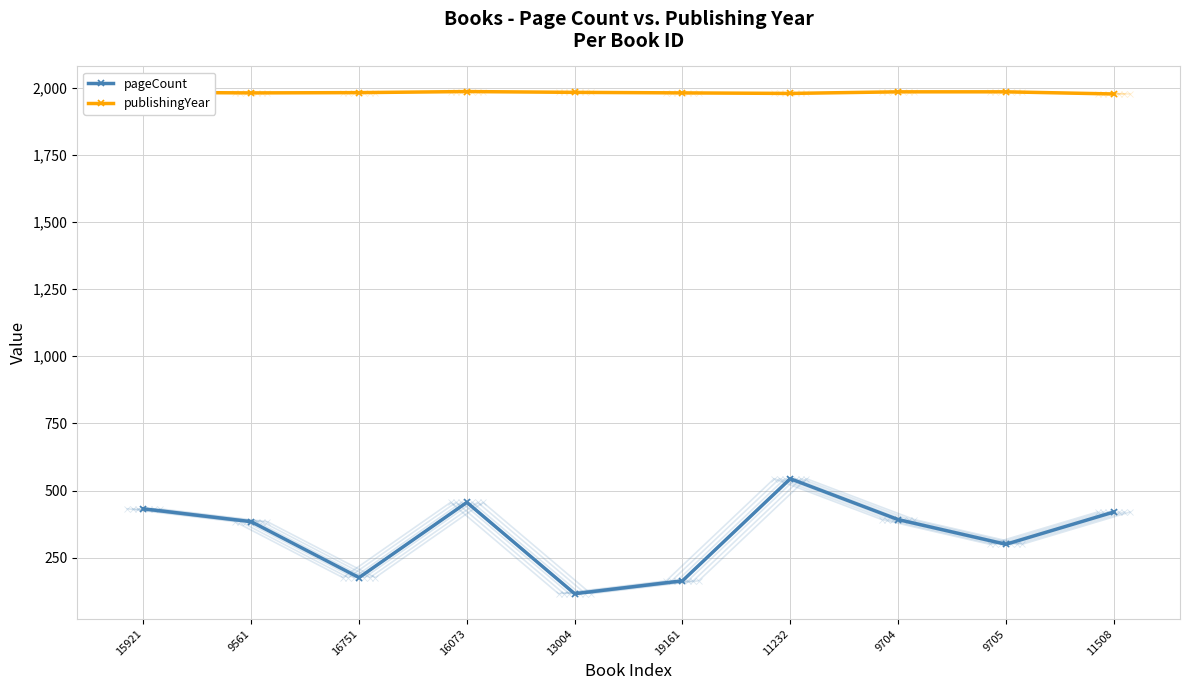

What is the difference between the maximum and minimum values in the pageCount series?

428